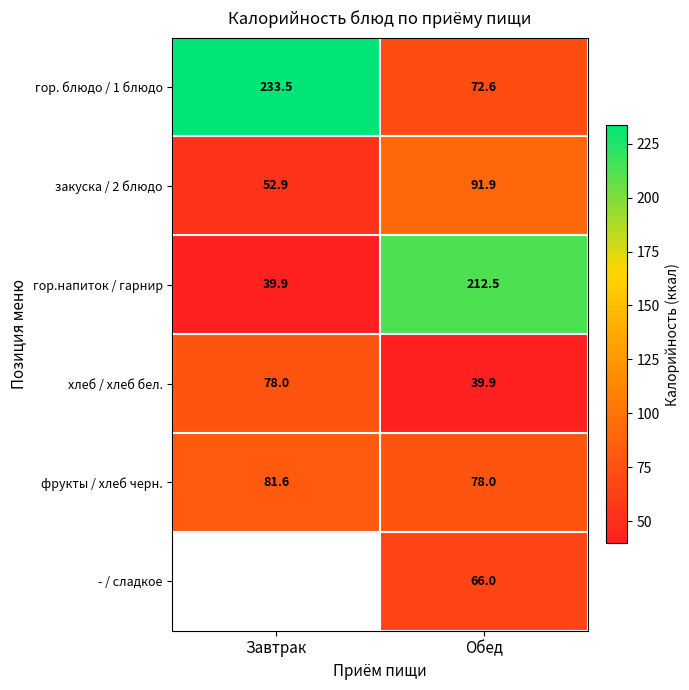

At how many categories does at least one series exceed 164?

2